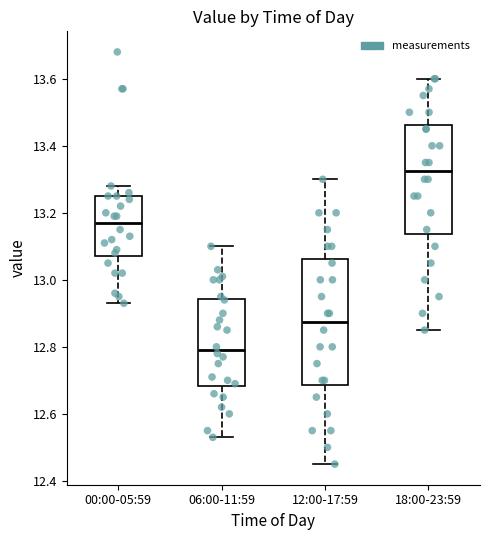

Reading left to right, transcribe this box plot: for each box, give where its median line is, the range the box spans, and where its two whiskers end, as read against the y-axis. The values are not printed on the chart, so give them approximately, as read against the axis.

00:00-05:59: median 13.18, box 13.08 to 13.26, whiskers 12.94 to 13.28
06:00-11:59: median 12.80, box 12.68 to 12.94, whiskers 12.54 to 13.10
12:00-17:59: median 12.88, box 12.68 to 13.06, whiskers 12.46 to 13.30
18:00-23:59: median 13.32, box 13.14 to 13.46, whiskers 12.86 to 13.60